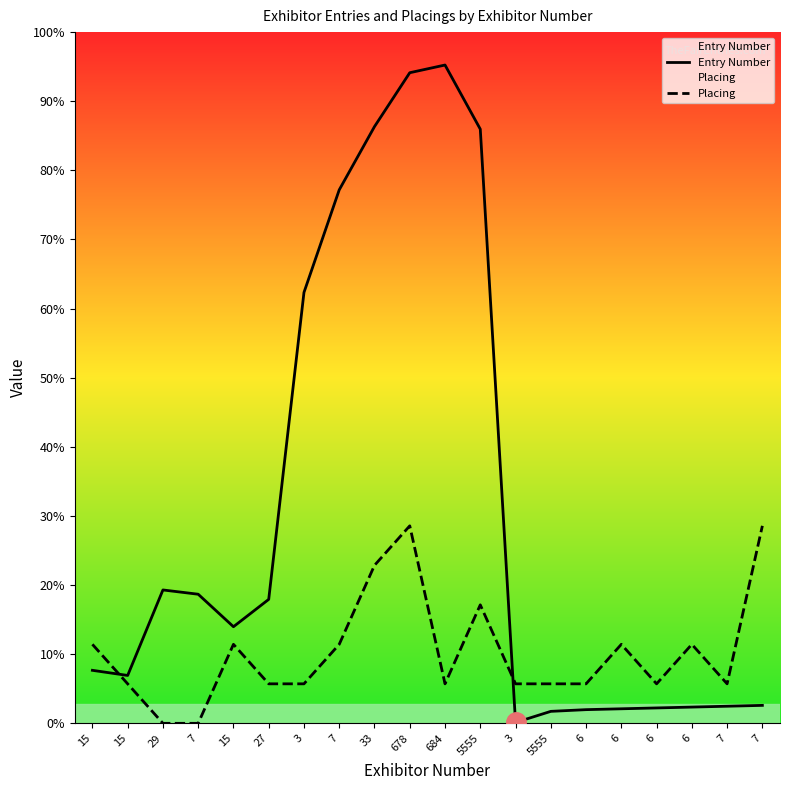

Which series has the widest spread of values?

Entry Number